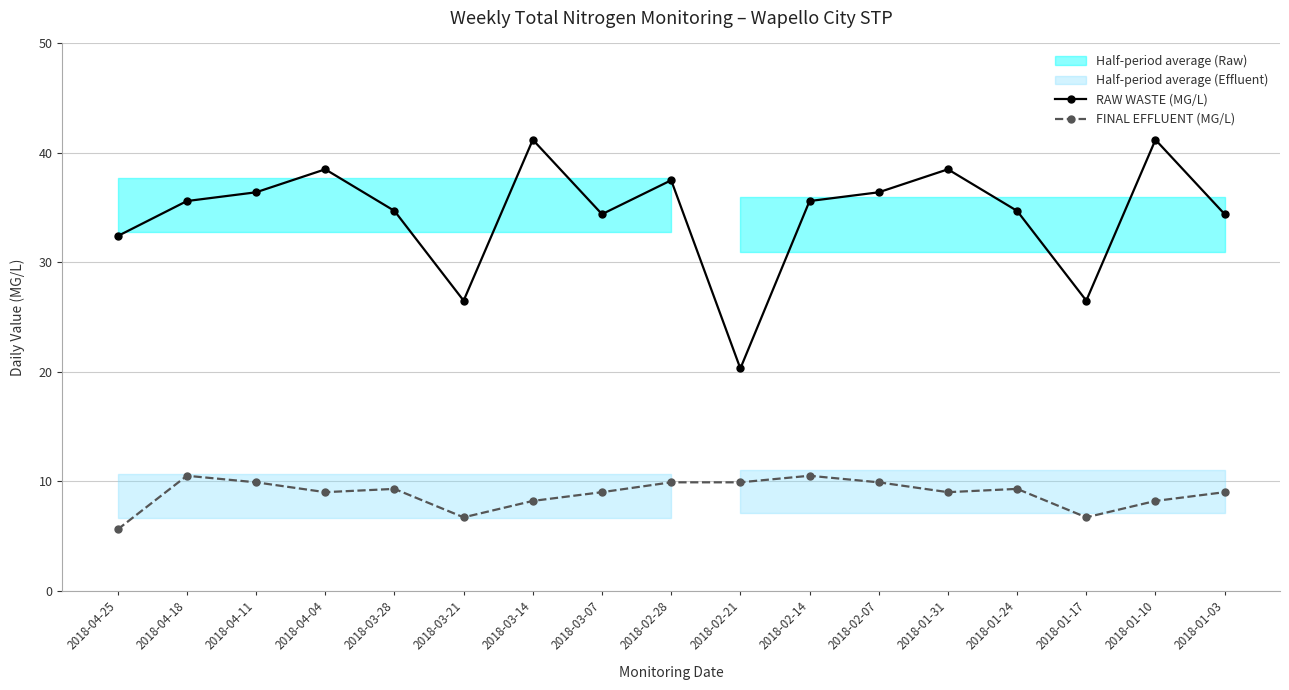

Which label corresponds to the smallest value in the chart?

2018-04-25